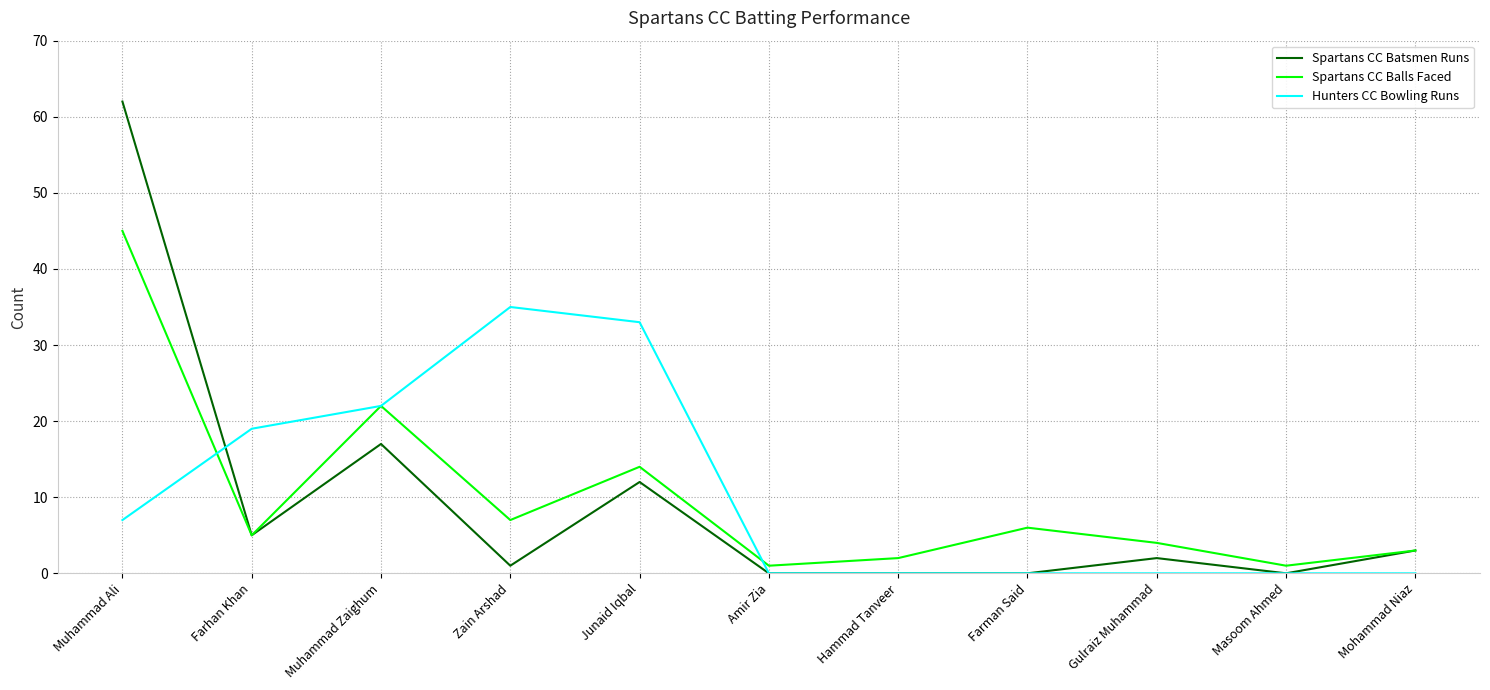

How many distinct data groups are displayed?

3